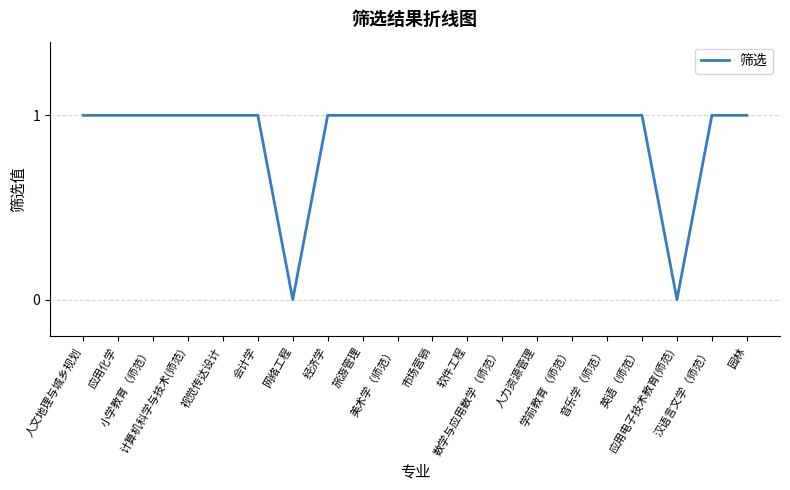

Reading right to left, extract all data points from this chart.

园林=1	汉语言文学（师范）=1	应用电子技术教育(师范)=0	英语（师范）=1	音乐学（师范）=1	学前教育（师范）=1	人力资源管理=1	数学与应用数学（师范）=1	软件工程=1	市场营销=1	美术学（师范）=1	旅游管理=1	经济学=1	网络工程=0	会计学=1	视觉传达设计=1	计算机科学与技术(师范)=1	小学教育（师范）=1	应用化学=1	人文地理与城乡规划=1